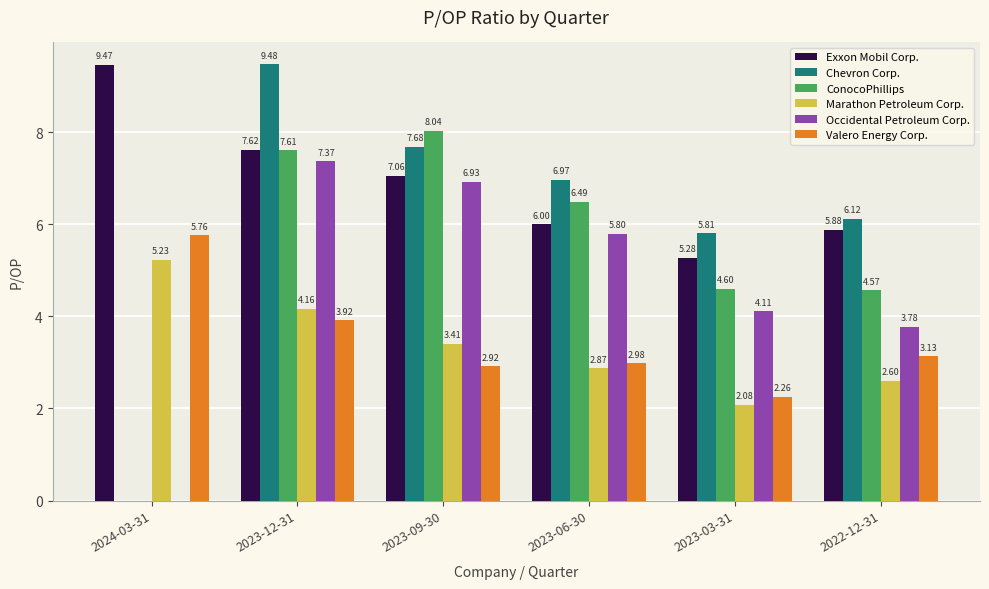

What is the sum of all Exxon Mobil Corp. values?

41.3